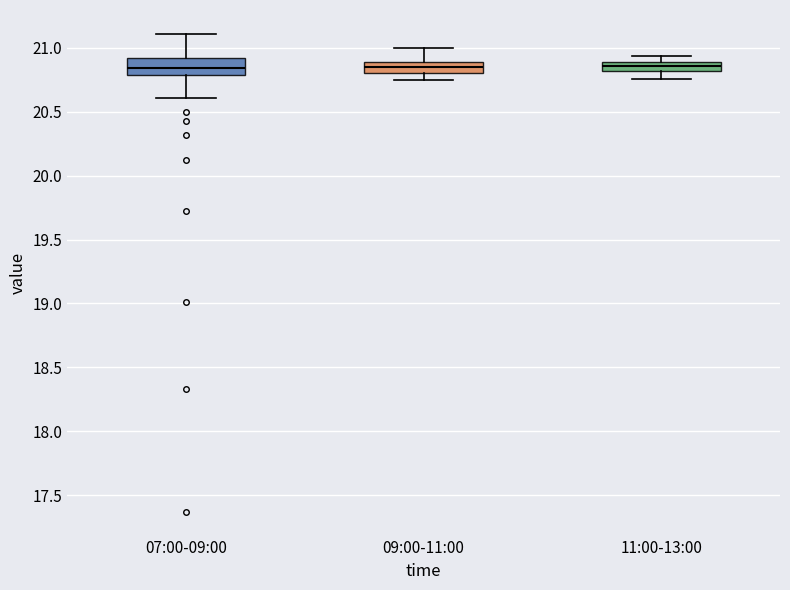

Where does the upper whisker of the box for 11:00-13:00 end on the y-axis? The values are not printed on the chart, so give them approximately, as read against the axis.

20.95